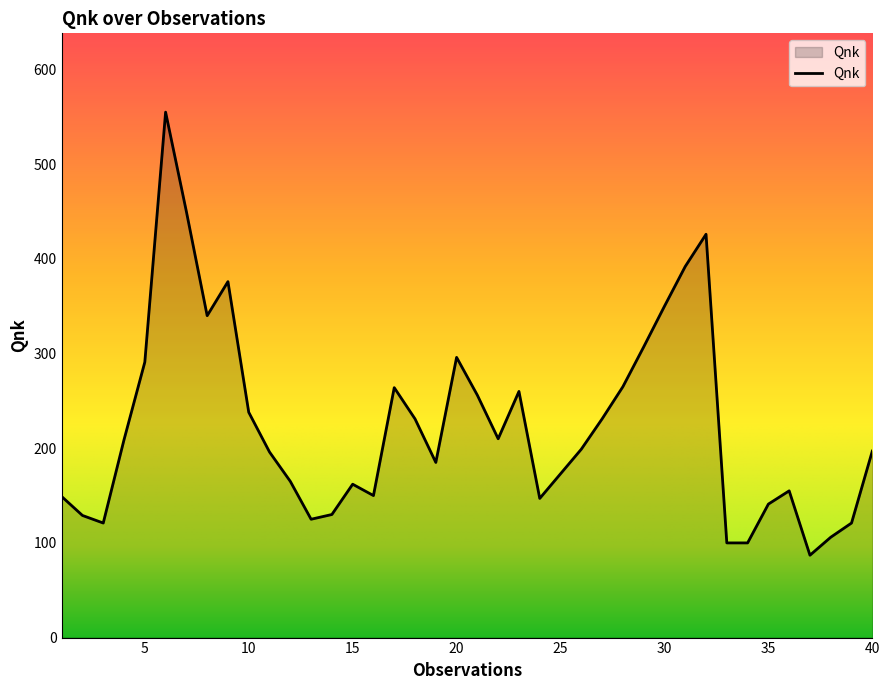

What is the greatest value displayed?

555